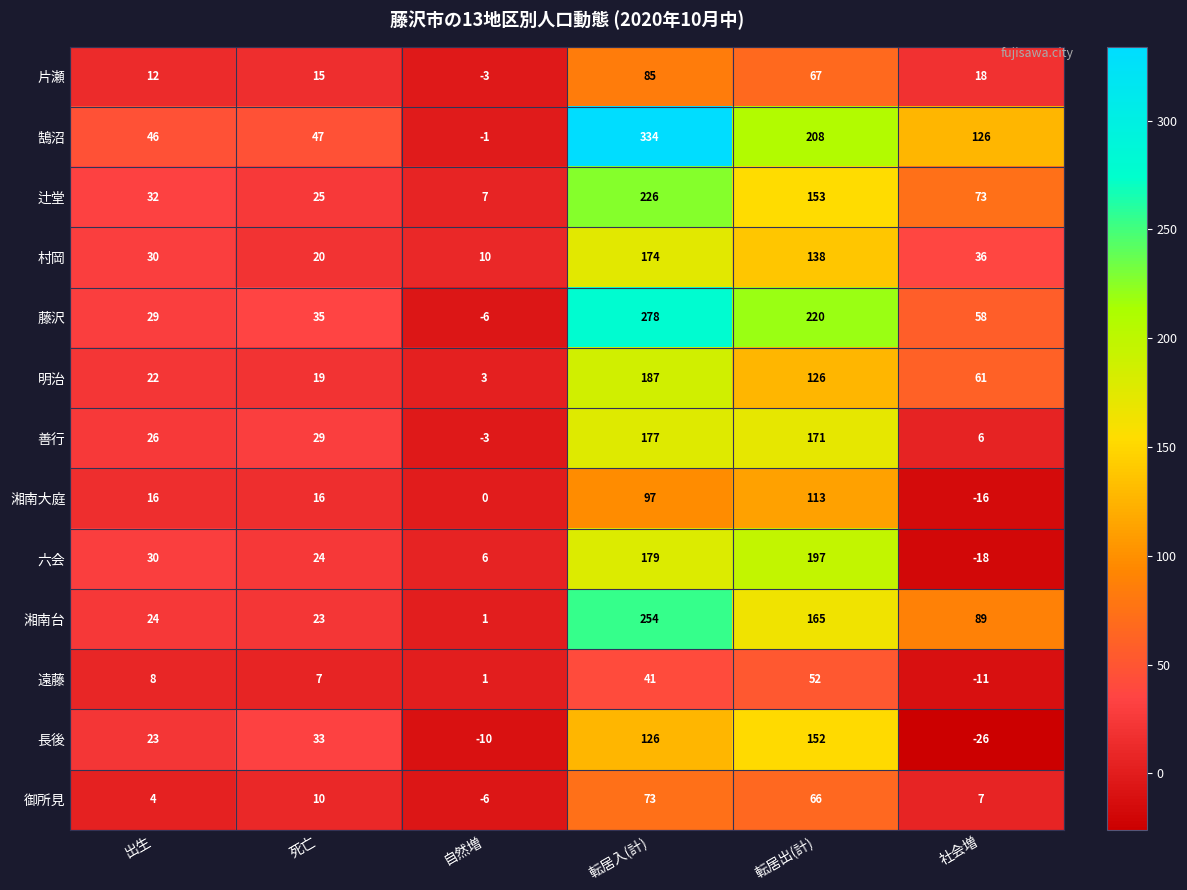

What is the difference between the 辻堂 values at 社会増 and 転居出(計)?

80